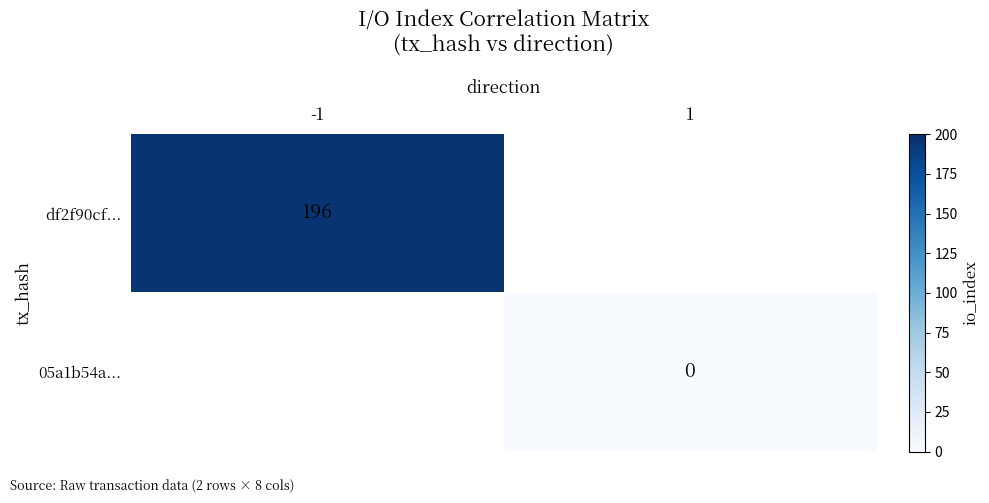

Is it true that df2f90cf... equals 64 at -1?

False